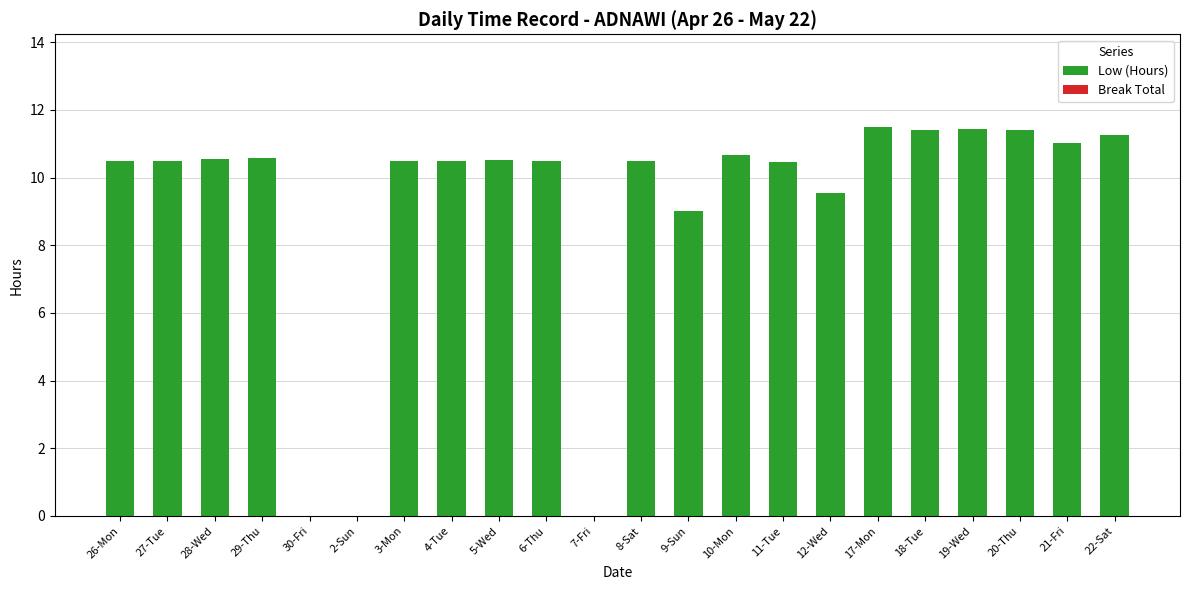

Approximately how many times larger is the value at 8-Sat compared to 27-Tue?

1.0